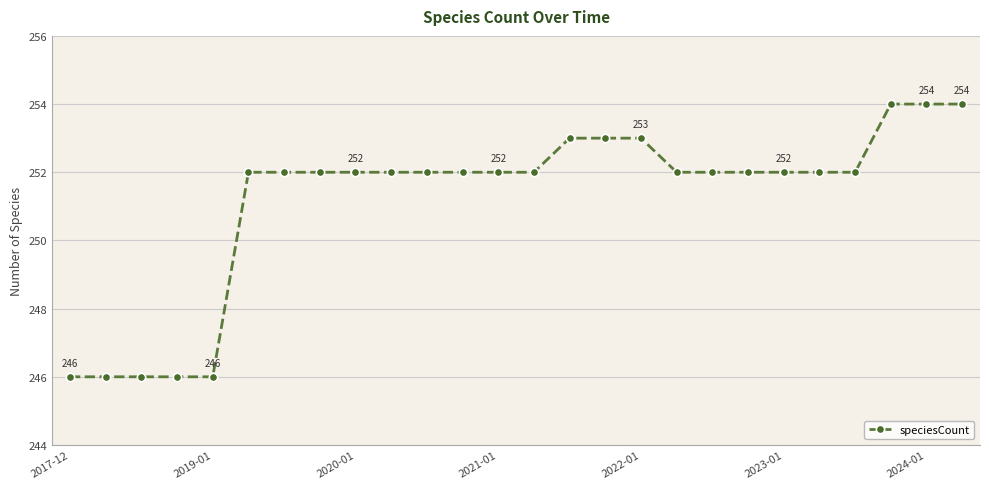

What is the value of the 10th point from the left?

252